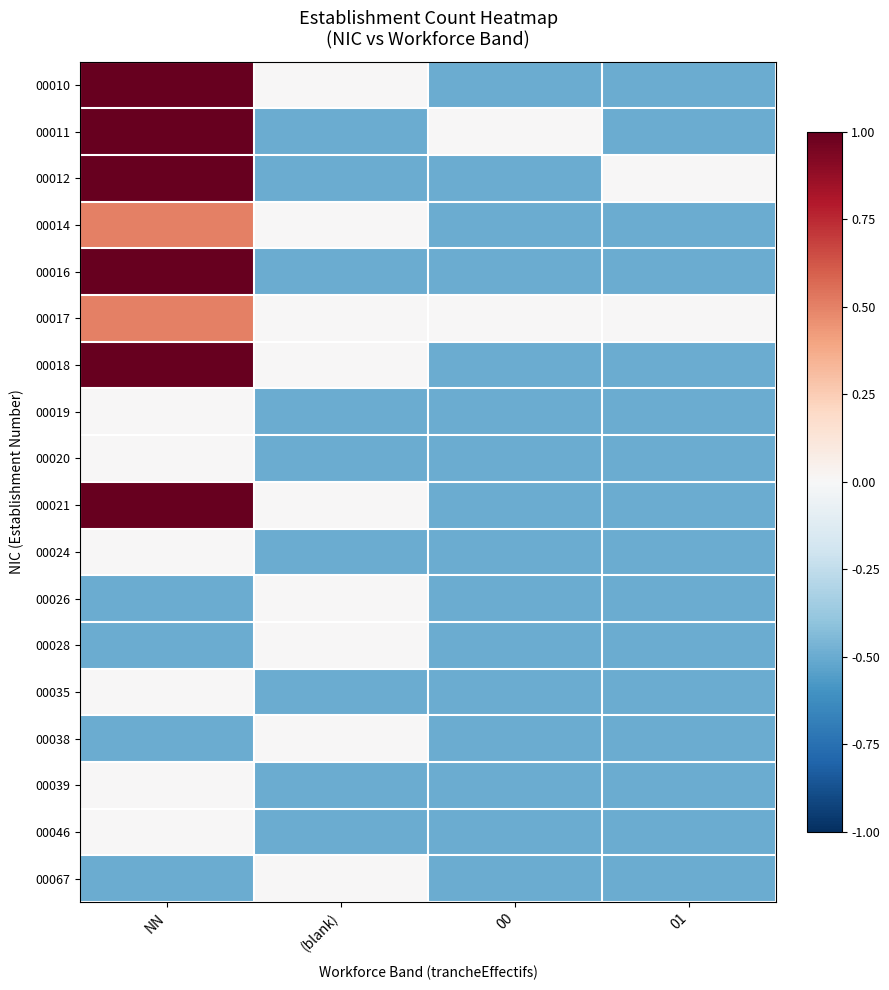

Reading right to left, transcribe all the data shown in this chart.

00010: 01=-0.5	00=-0.5	(blank)=0.0	NN=1.0
00011: 01=-0.5	00=0.0	(blank)=-0.5	NN=1.5
00012: 01=0.0	00=-0.5	(blank)=-0.5	NN=1.0
00014: 01=-0.5	00=-0.5	(blank)=0.0	NN=0.5
00016: 01=-0.5	00=-0.5	(blank)=-0.5	NN=1.5
00017: 01=0.0	00=0.0	(blank)=0.0	NN=0.5
00018: 01=-0.5	00=-0.5	(blank)=0.0	NN=1.5
00019: 01=-0.5	00=-0.5	(blank)=-0.5	NN=0.0
00020: 01=-0.5	00=-0.5	(blank)=-0.5	NN=0.0
00021: 01=-0.5	00=-0.5	(blank)=0.0	NN=1.0
00024: 01=-0.5	00=-0.5	(blank)=-0.5	NN=0.0
00026: 01=-0.5	00=-0.5	(blank)=0.0	NN=-0.5
00028: 01=-0.5	00=-0.5	(blank)=0.0	NN=-0.5
00035: 01=-0.5	00=-0.5	(blank)=-0.5	NN=0.0
00038: 01=-0.5	00=-0.5	(blank)=0.0	NN=-0.5
00039: 01=-0.5	00=-0.5	(blank)=-0.5	NN=0.0
00046: 01=-0.5	00=-0.5	(blank)=-0.5	NN=0.0
00067: 01=-0.5	00=-0.5	(blank)=0.0	NN=-0.5